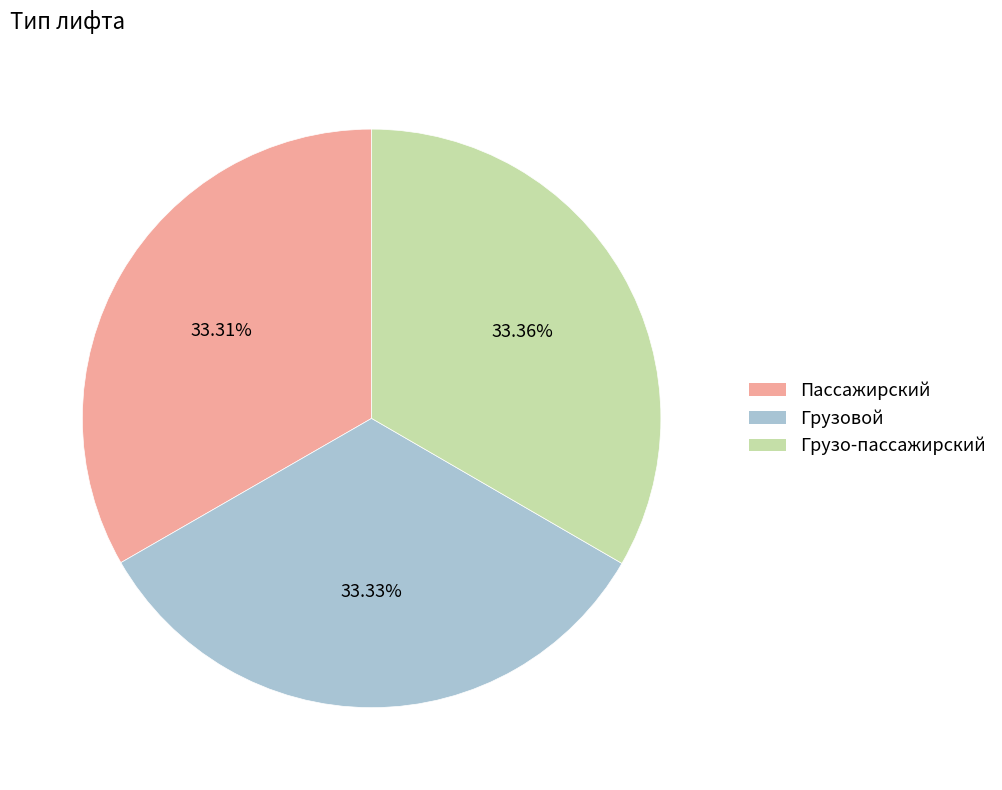

Approximately how many times larger is the value at Грузо-пассажирский compared to Грузовой?

1.0